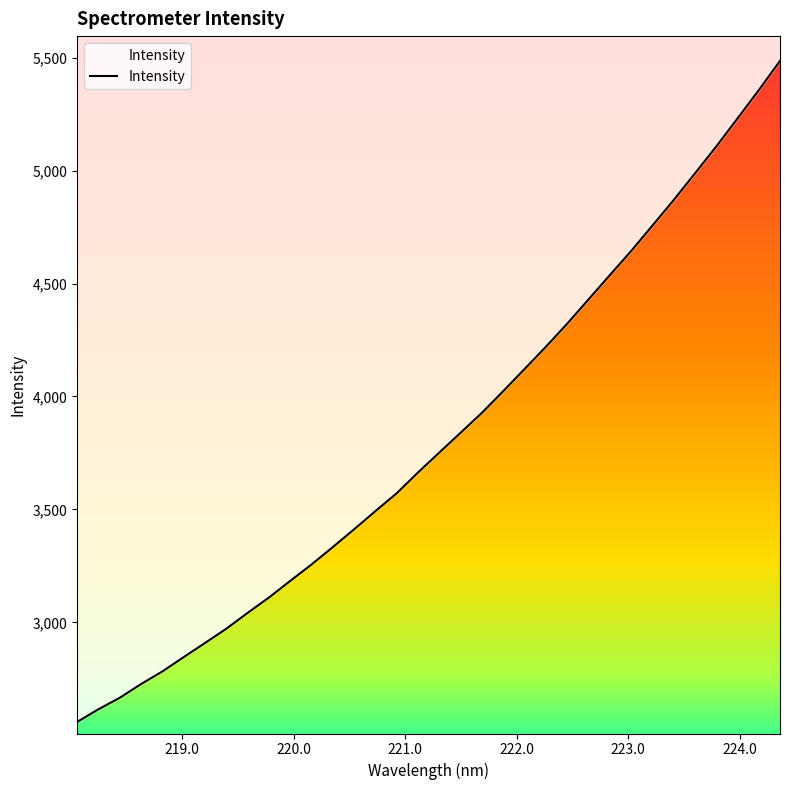

What is the sum of all values?

129754.2